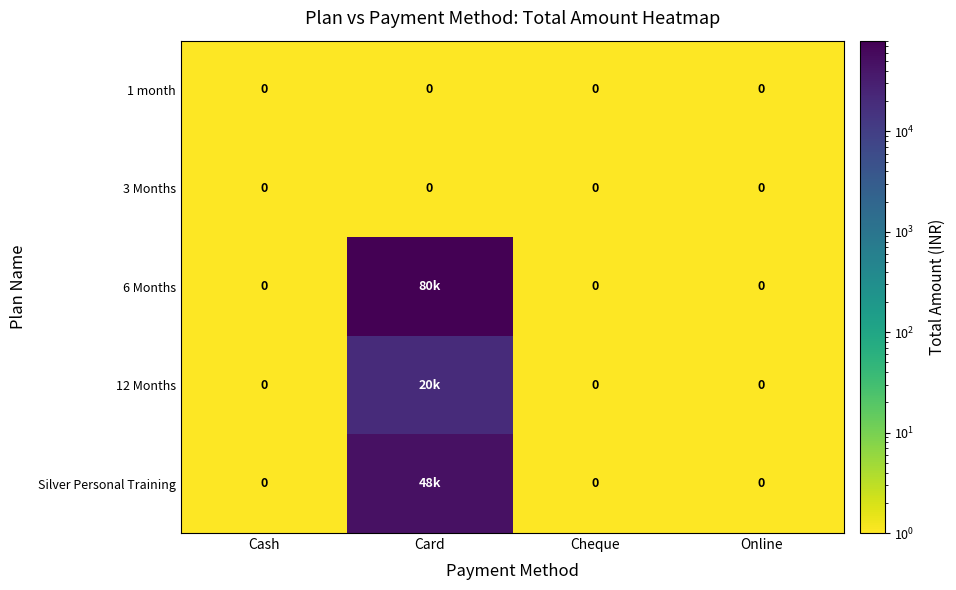

Is it true that 3 Months equals 0 at Cheque?

True